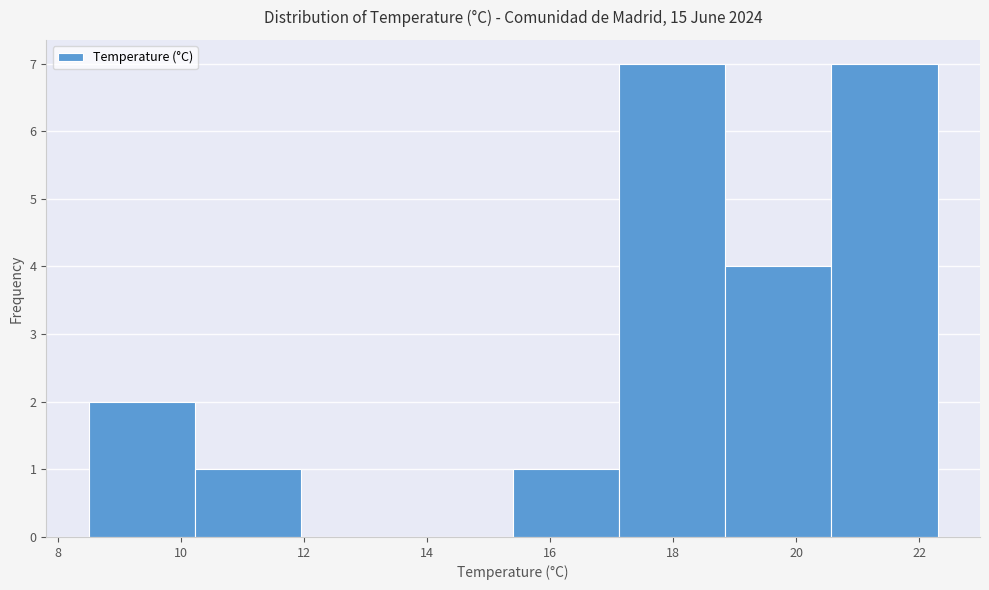

Reading left to right, transcribe this chart: for each bar, give the range it covers on the x-axis and its height. Neither the bar edges nor the heights are printed on the chart, so give them approximately, as read against the axes.

8.6 to 10.2: 2
10.2 to 12.0: 1
12.0 to 13.6: 0
13.6 to 15.4: 0
15.4 to 17.2: 1
17.2 to 18.8: 7
18.8 to 20.6: 4
20.6 to 22.4: 7